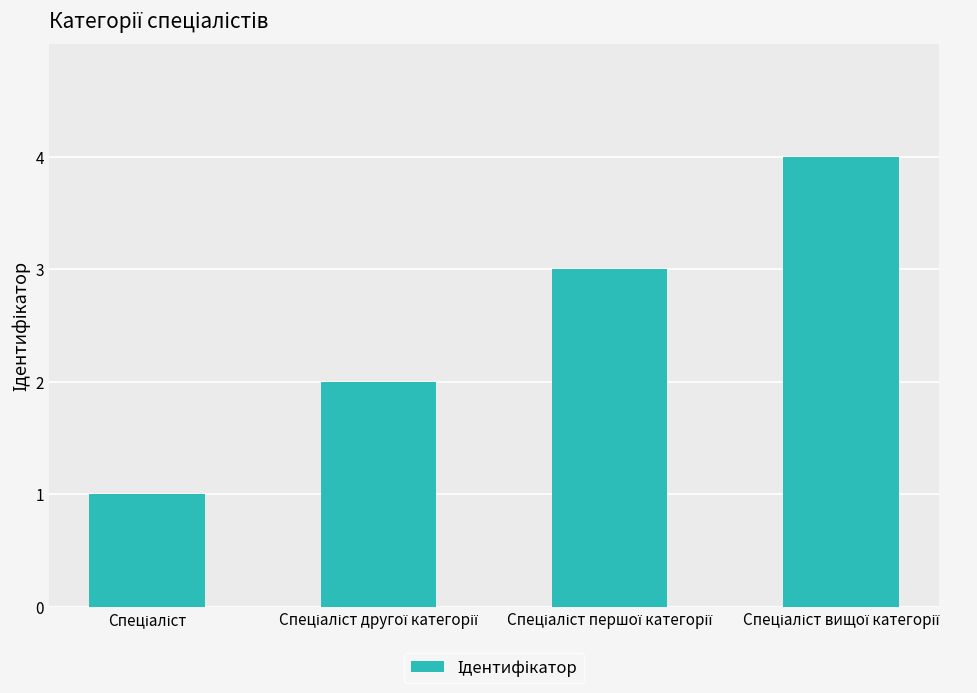

What is the difference between the maximum and minimum values?

3